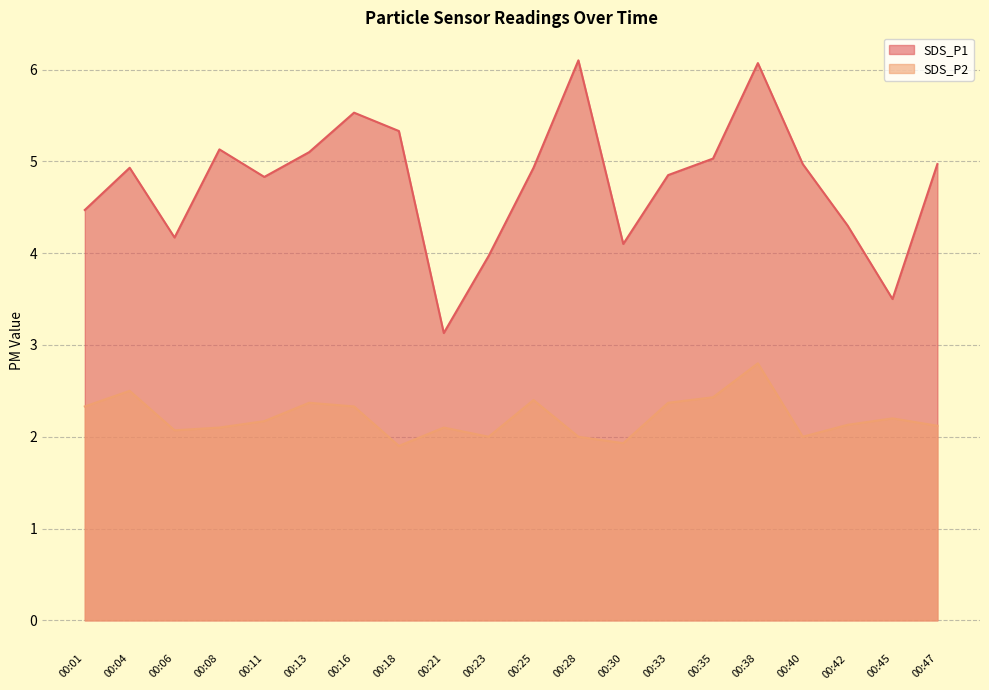

How many values in the SDS_P1 series are below 4?

3